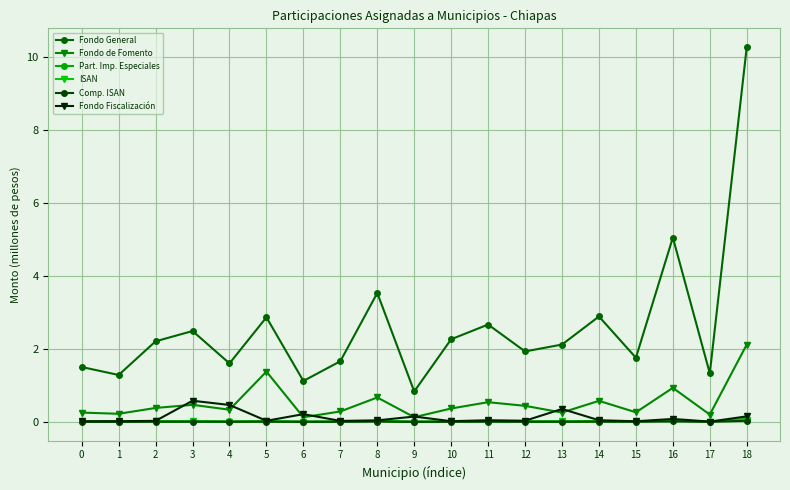

At which label is Fondo Fiscalización closest to 0?

17